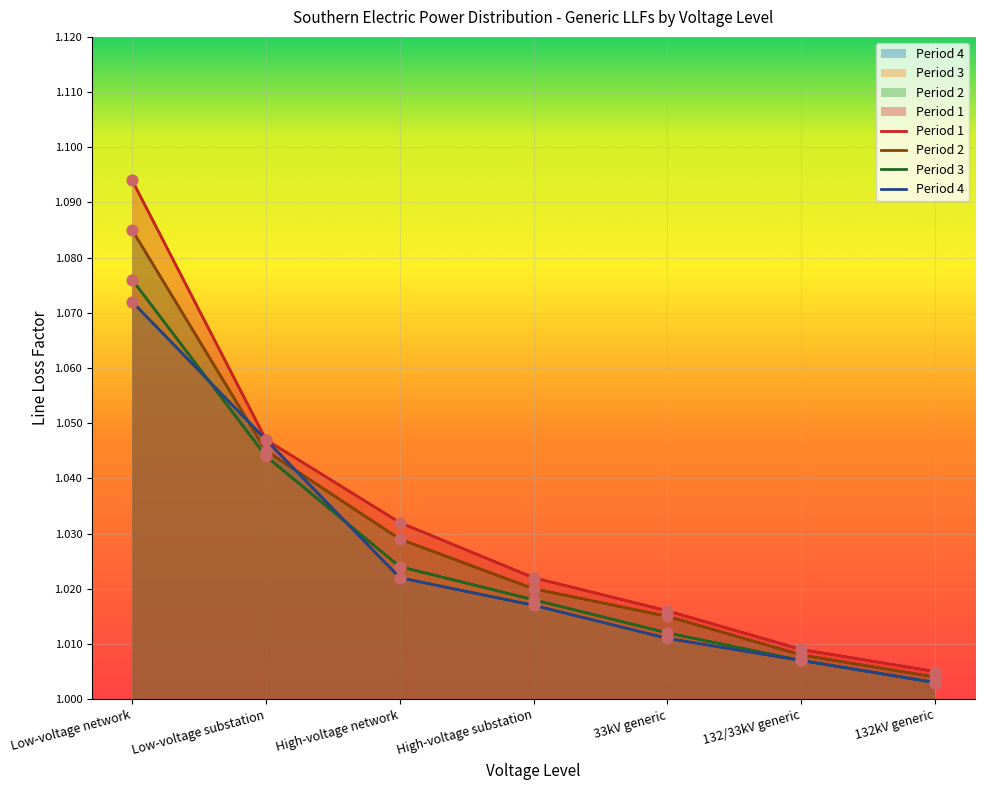

Is the value of Period 2 at Low-voltage substation greater than the value of Period 3 at 132/33kV generic?

Yes